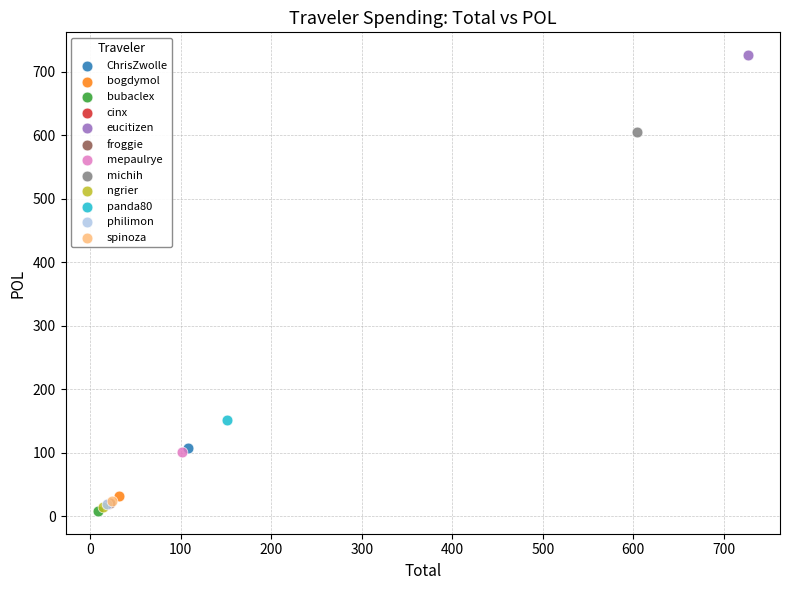

Which series reaches the maximum Y coordinate?

eucitizen